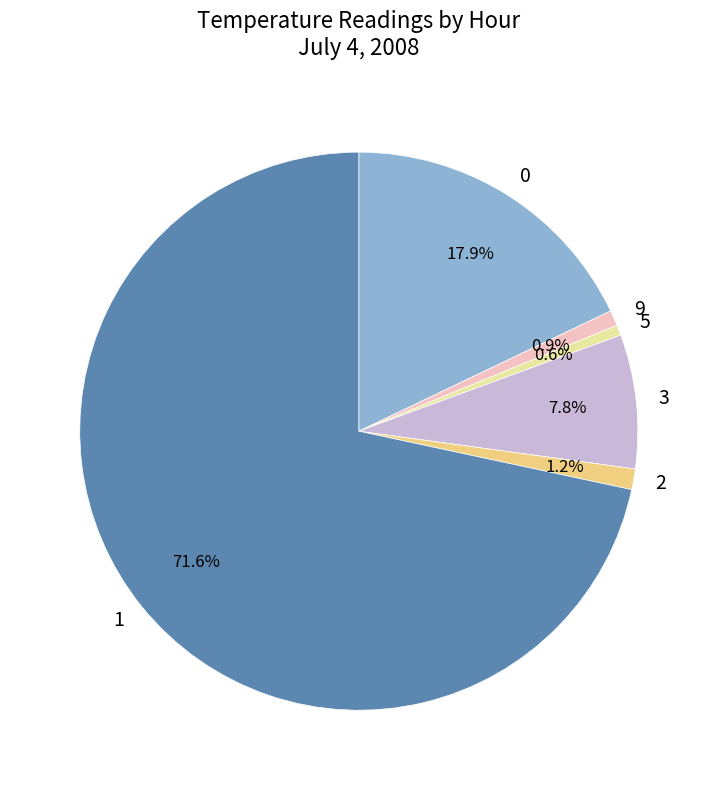

What percentage is NOT represented by 2?

98.8%